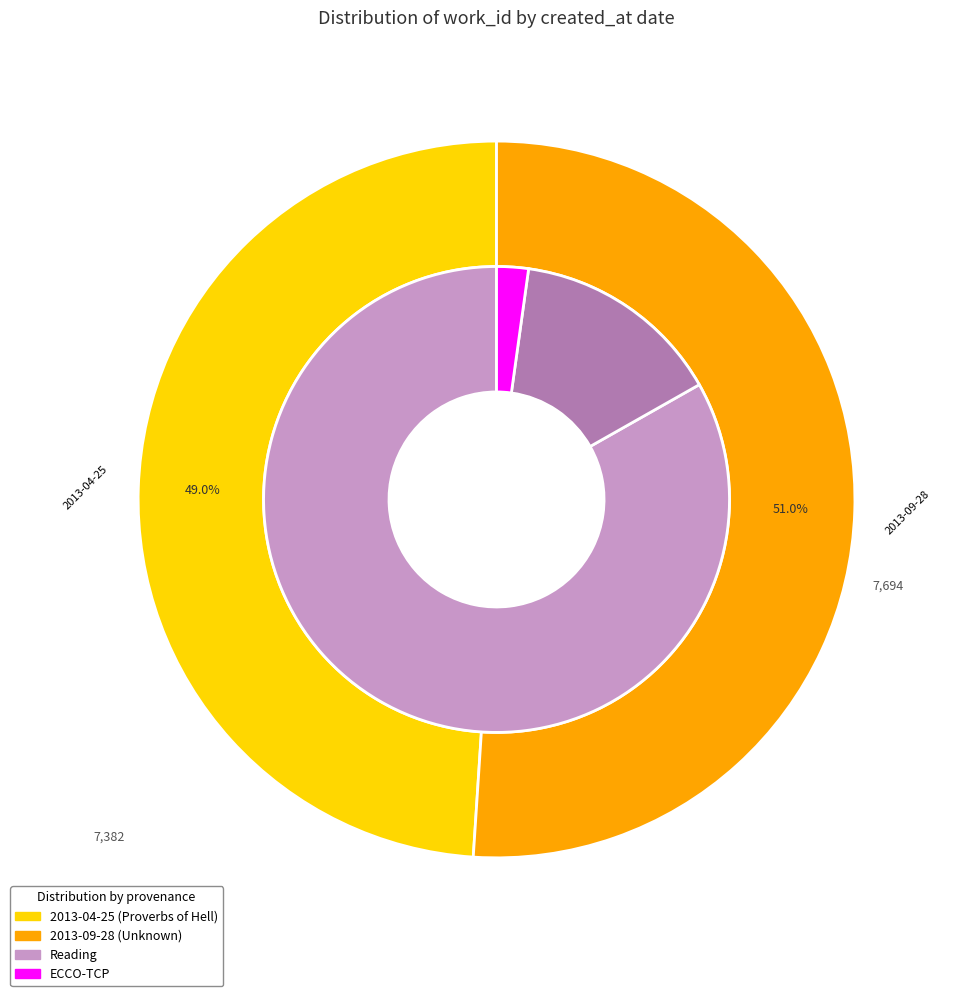

Rank the categories by value from highest to lowest.

2013-09-28, 2013-04-25